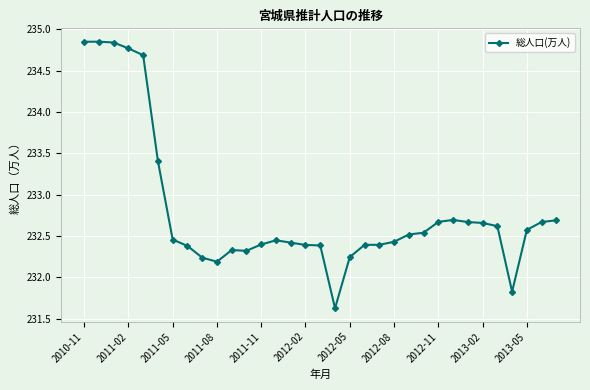

How many distinct data groups are displayed?

1